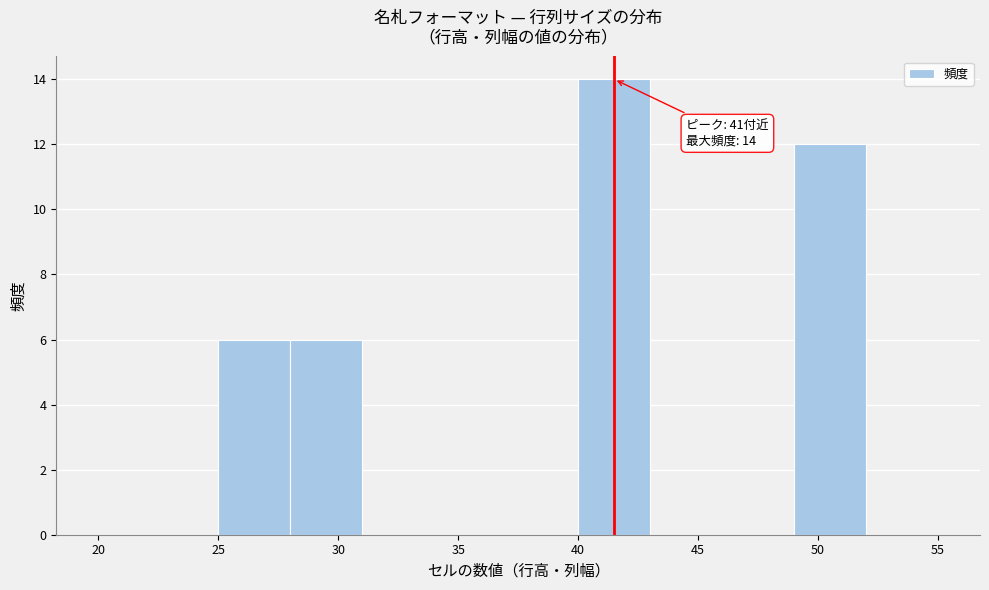

Which range on the x-axis has the tallest bar?

40 to 43